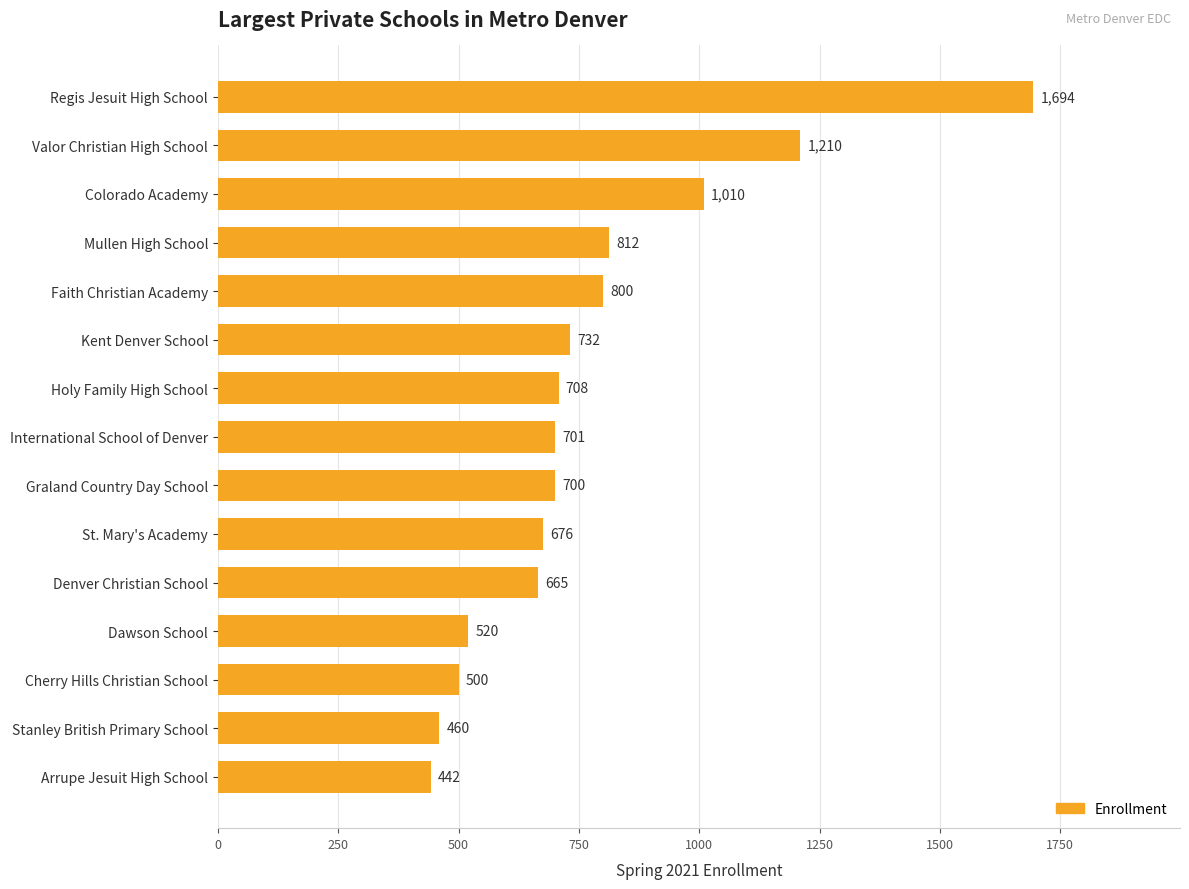

Between Cherry Hills Christian School and Mullen High School, which is larger?

Mullen High School